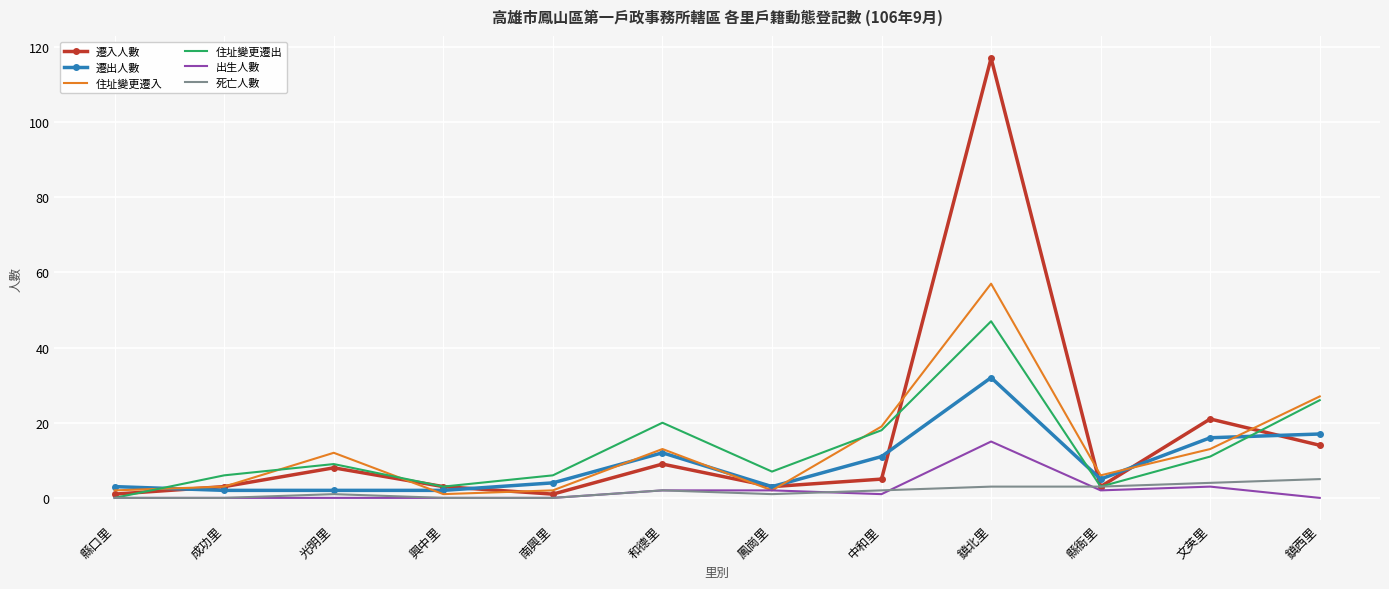

What is the difference between the second highest and second lowest values in the 住址變更遷出 series?

23